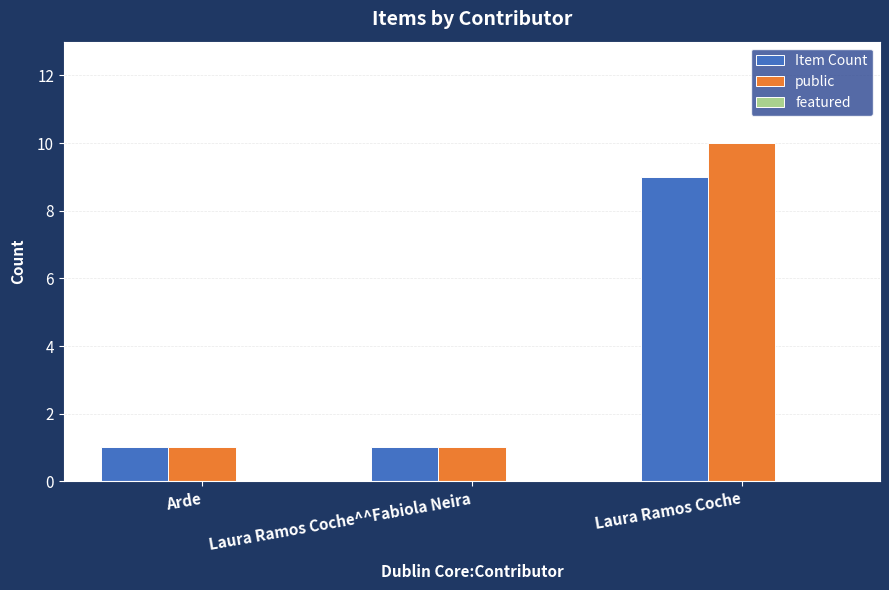

Is the value of public at Laura Ramos Coche greater than the value of Item Count at Laura Ramos Coche^^Fabiola Neira?

Yes